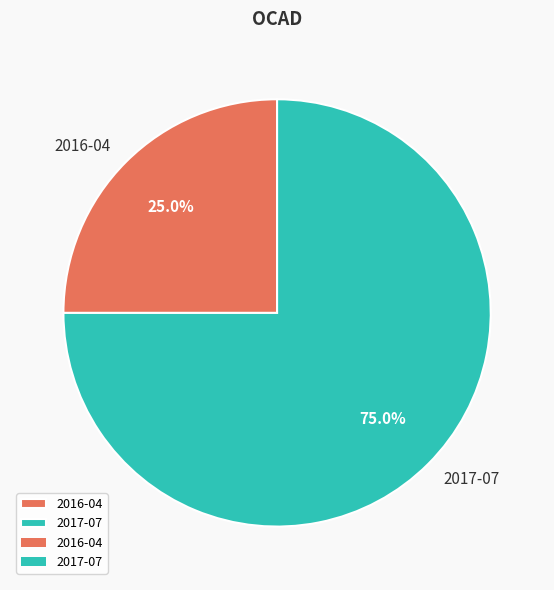

How many slices are in this pie chart?

2